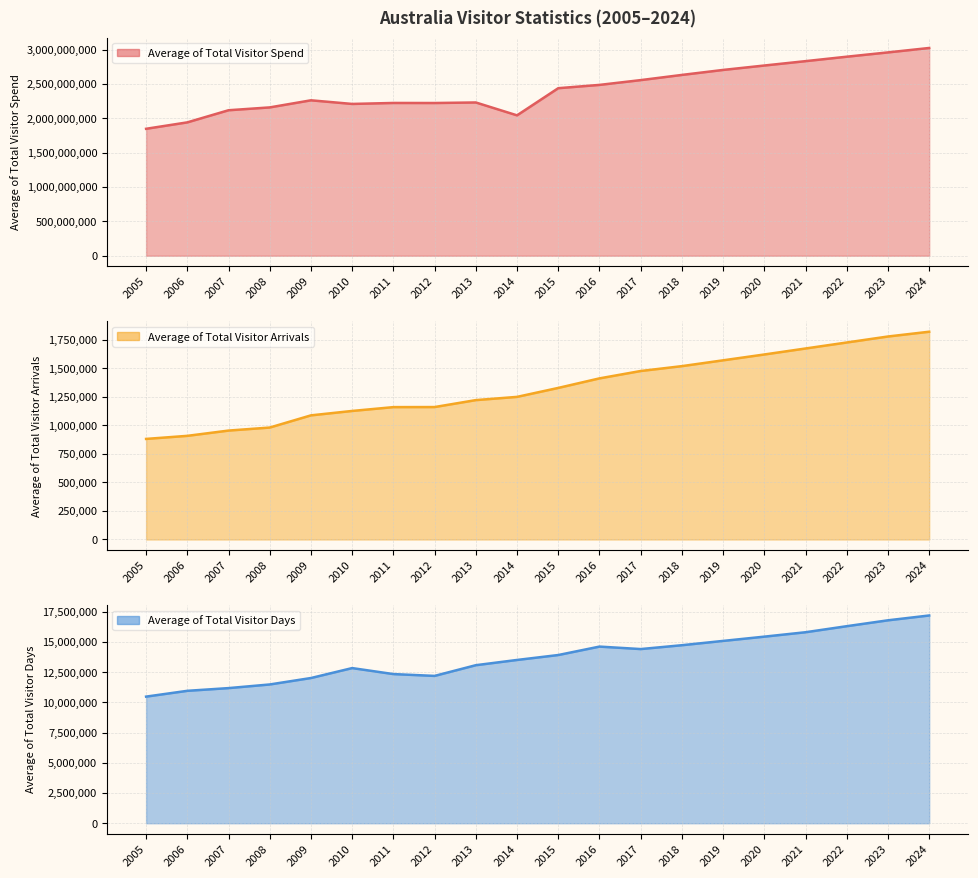

What is the smallest value displayed?

881120